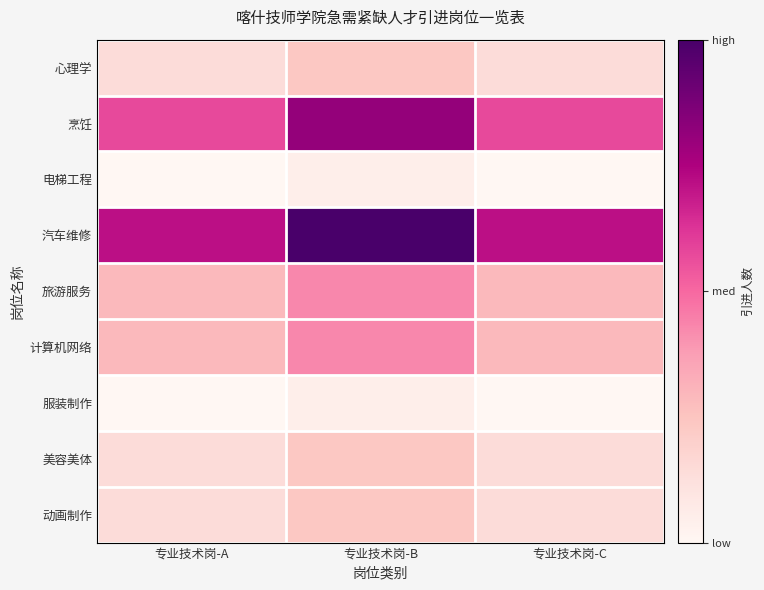

Which series has the largest total across all categories?

汽车维修